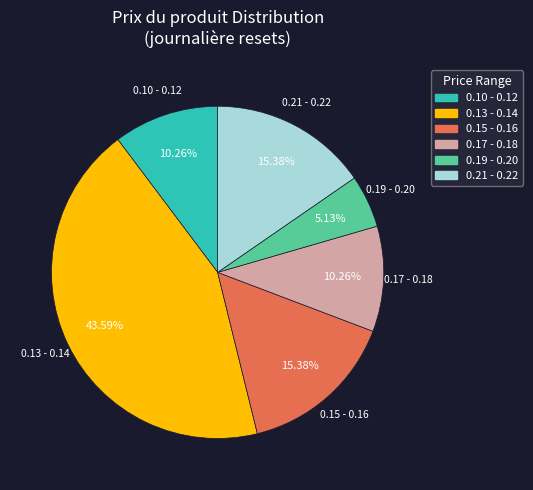

Is there any slice that represents more than half of the pie?

No